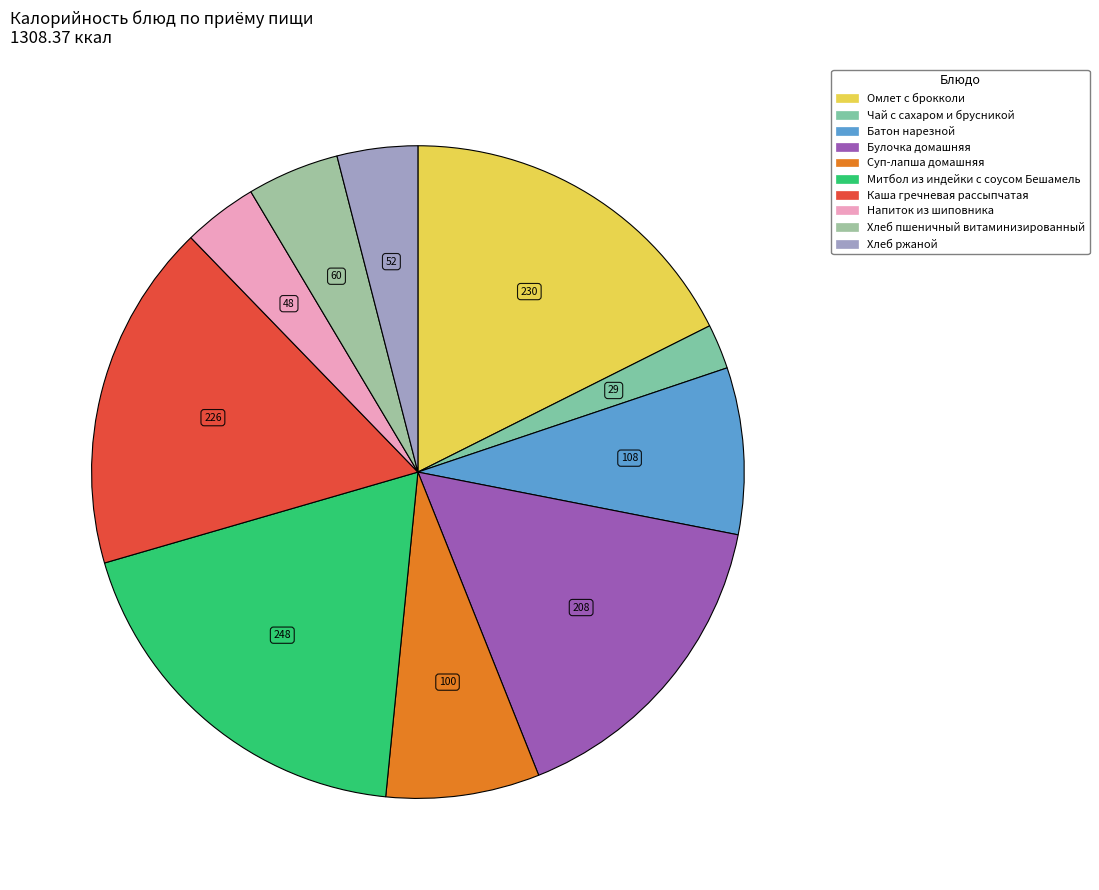

How much of the chart is everything except Суп-лапша домашняя?

92.4%